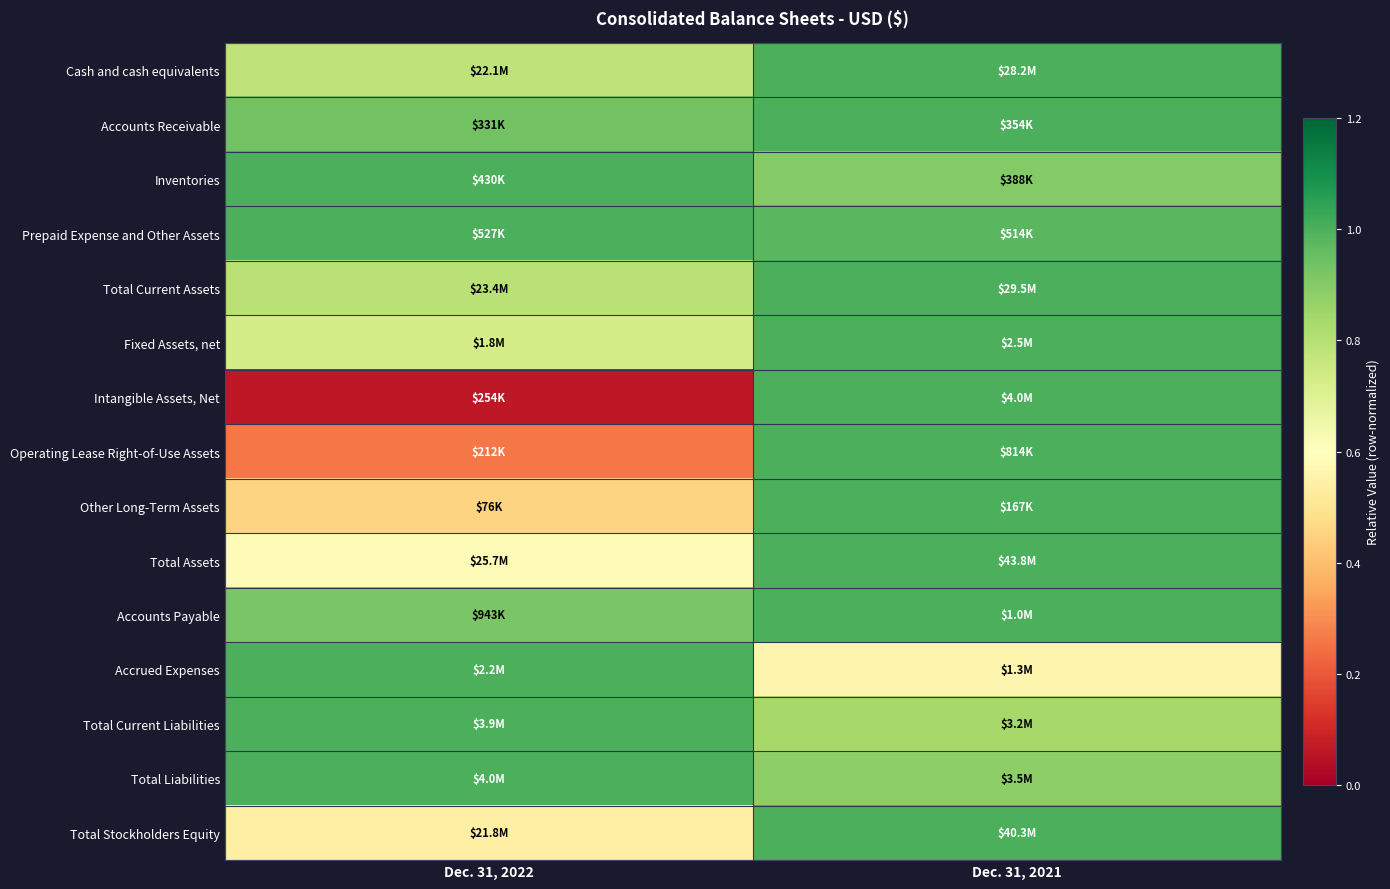

At how many categories does at least one series exceed 0?

2